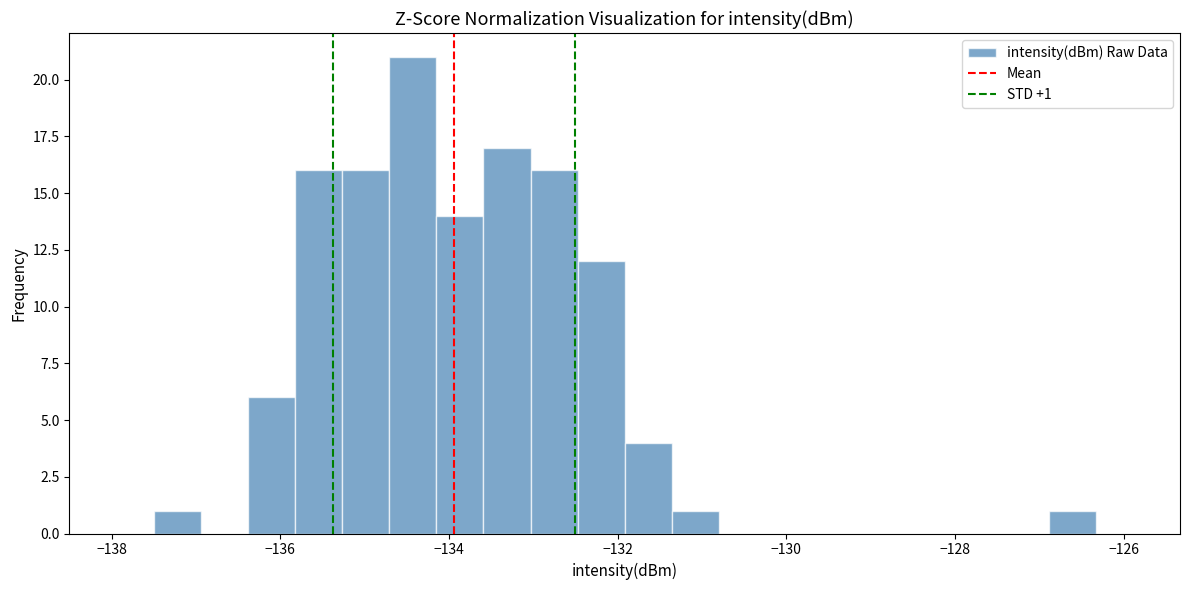

Around what value on the x-axis is the tallest bar? Give the approximate position of its centre, as read against the axis.

-134.4